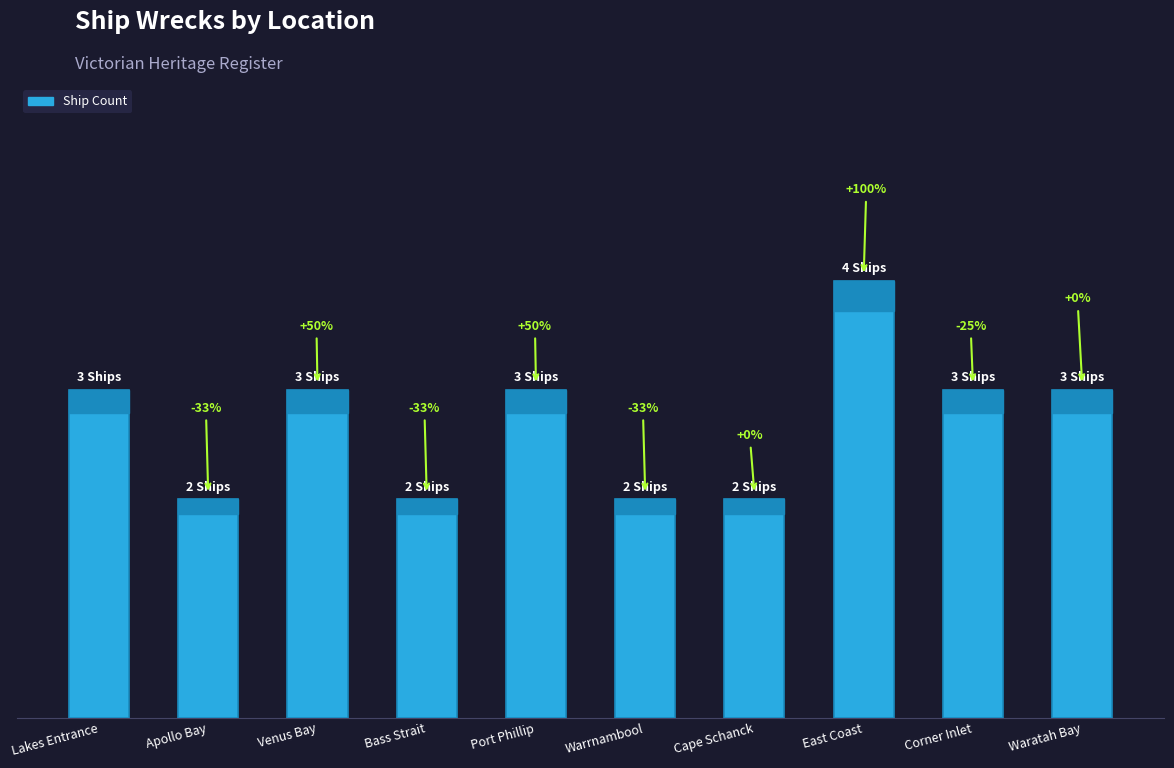

What is the minimum value shown in the chart?

2